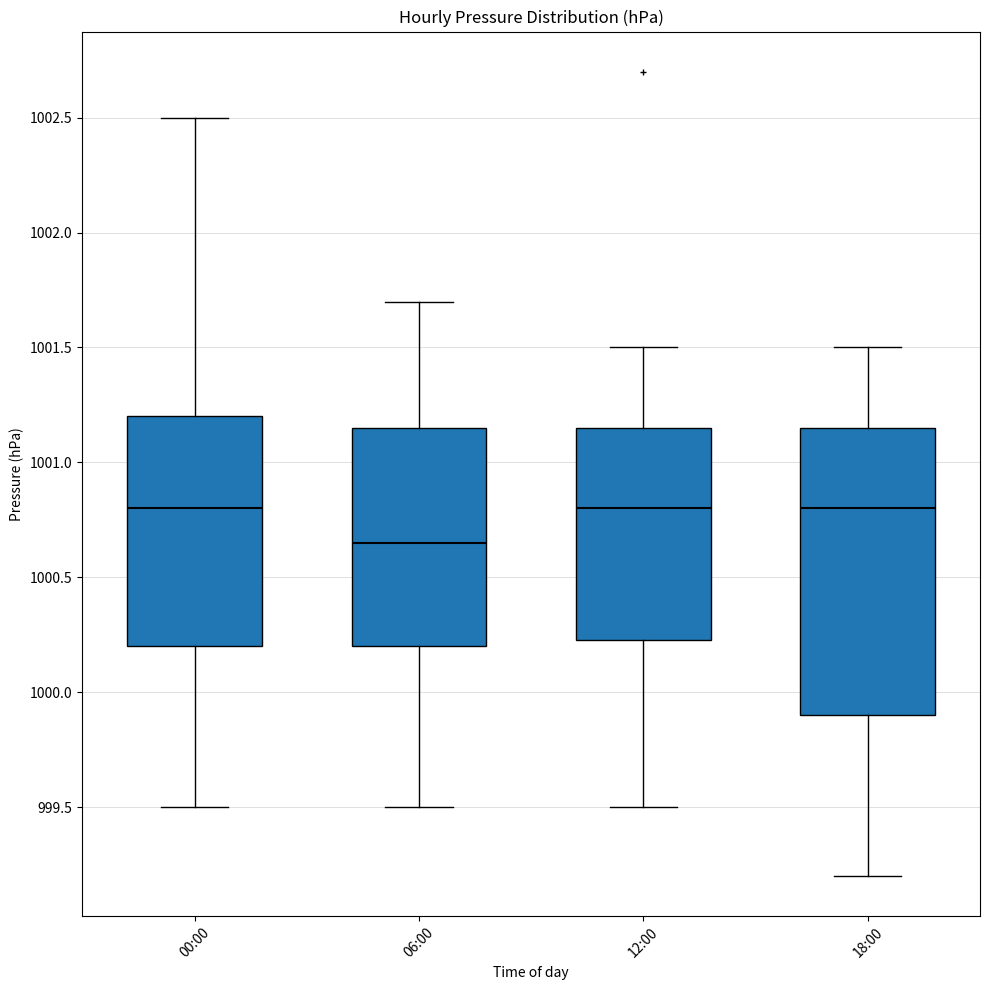

Reading left to right, transcribe this box plot: for each box, give where its median line is, the range the box spans, and where its two whiskers end, as read against the y-axis. The values are not printed on the chart, so give them approximately, as read against the axis.

00:00: median 1000.80, box 1000.20 to 1001.20, whiskers 999.50 to 1002.50
06:00: median 1000.65, box 1000.20 to 1001.15, whiskers 999.50 to 1001.70
12:00: median 1000.80, box 1000.25 to 1001.15, whiskers 999.50 to 1001.50
18:00: median 1000.80, box 999.90 to 1001.15, whiskers 999.20 to 1001.50